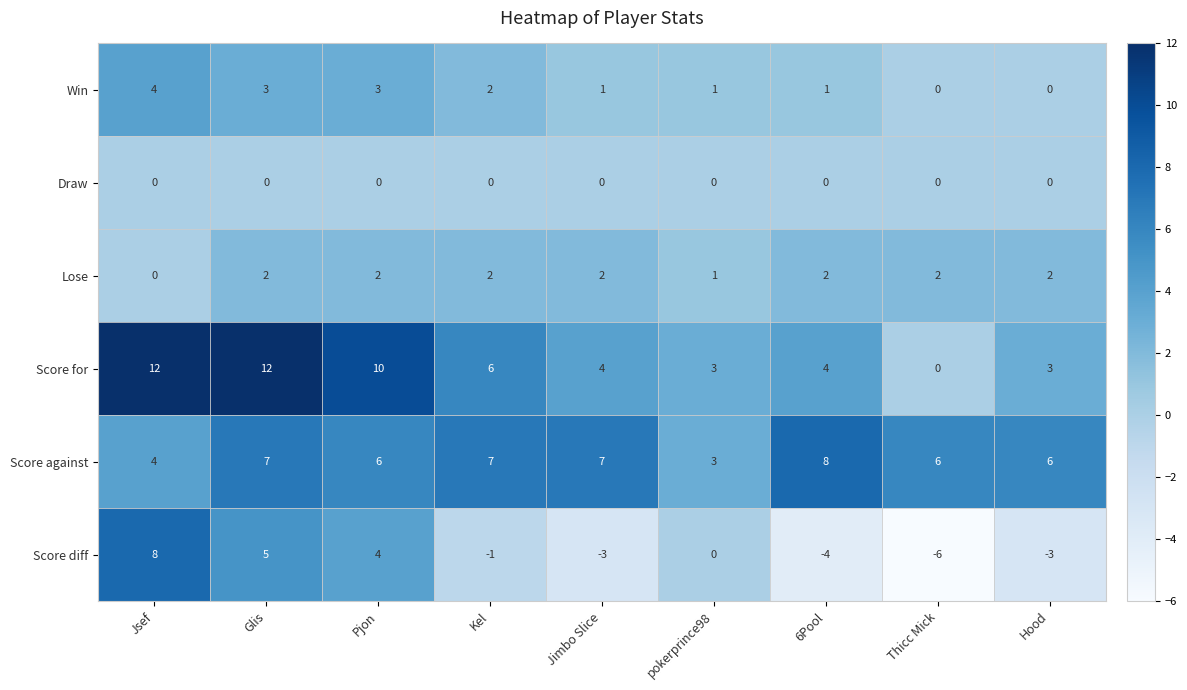

At Glis, list the series in order from smallest to largest.

Draw, Lose, Win, Score diff, Score against, Score for